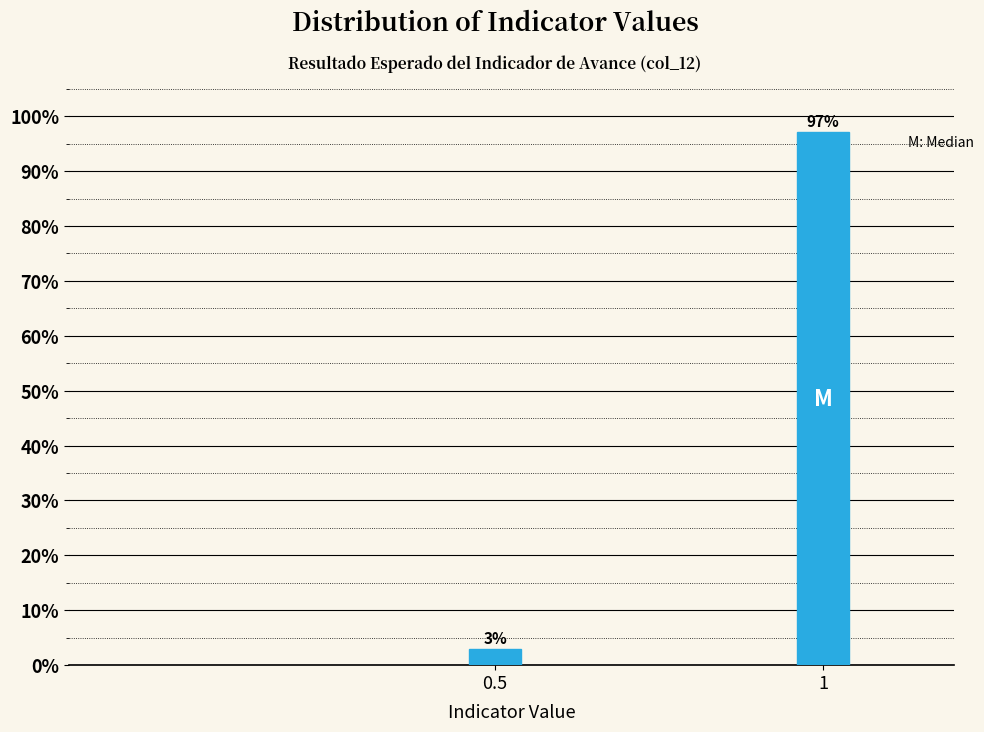

Read the value at 1.

97.1